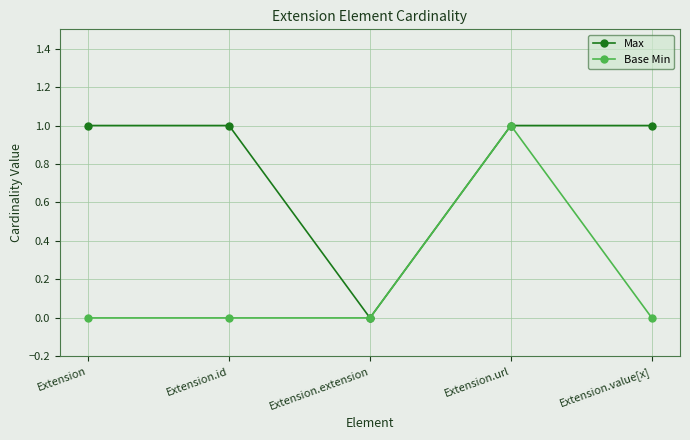

Which category has the highest value in the Base Min series?

Extension.url